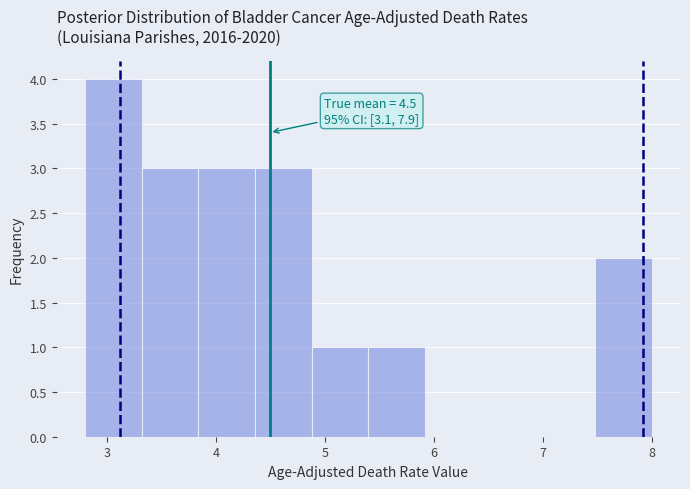

Which range on the x-axis has the tallest bar?

2.80 to 3.32